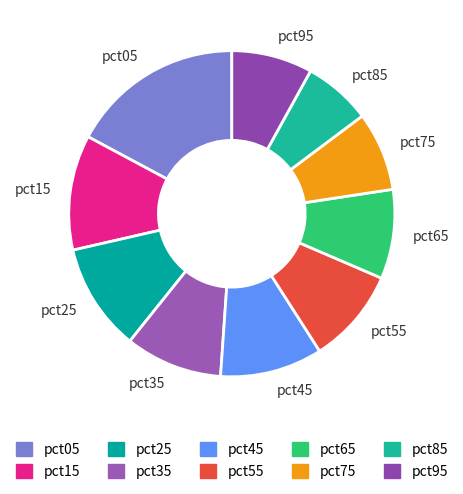

Does pct05 account for over 50% of the chart?

No